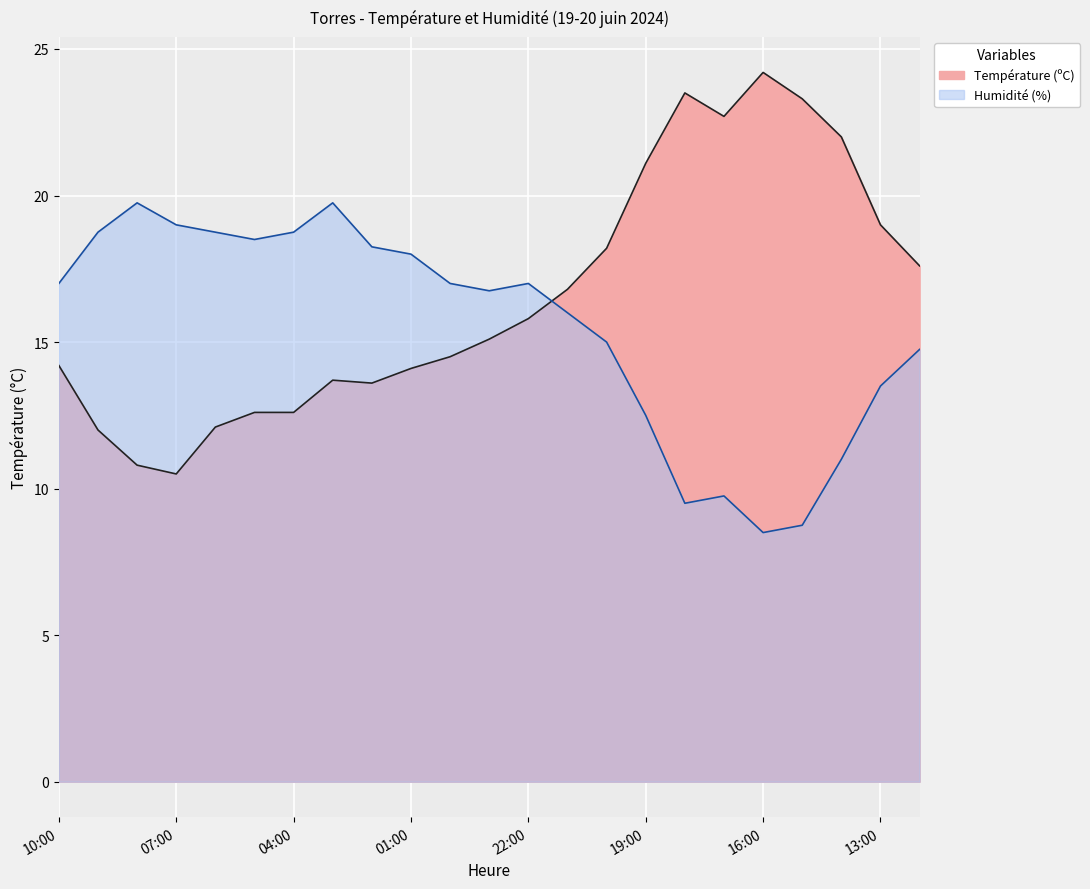

What is the total value across all series at 20:00?

33.2